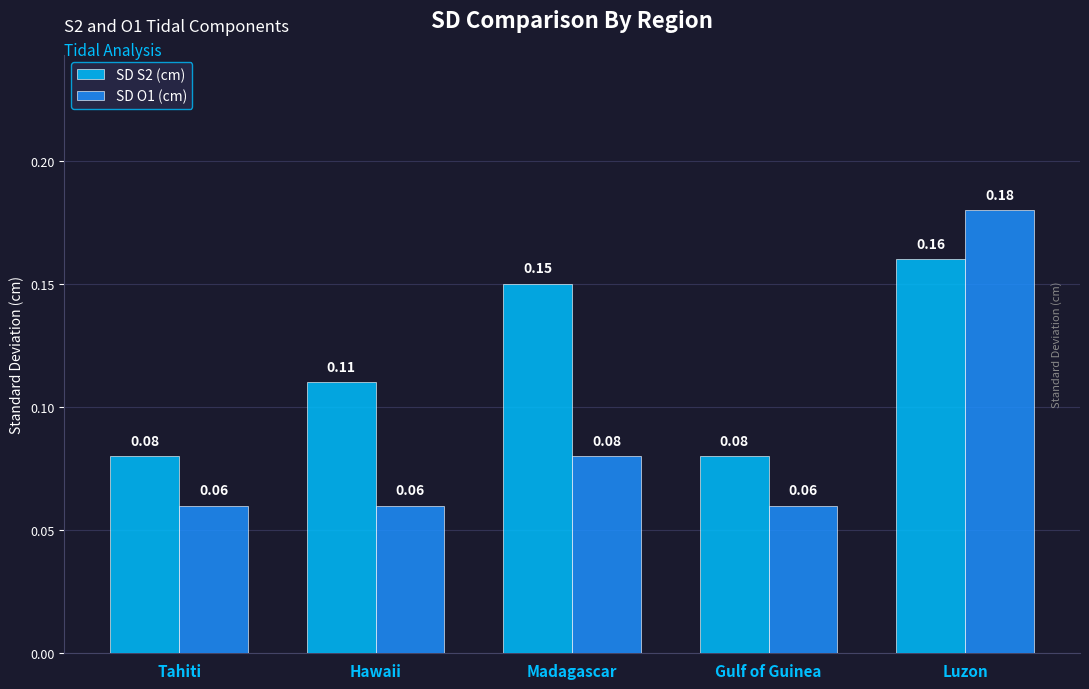

What is the sum of all SD S2 (cm) values?

0.6